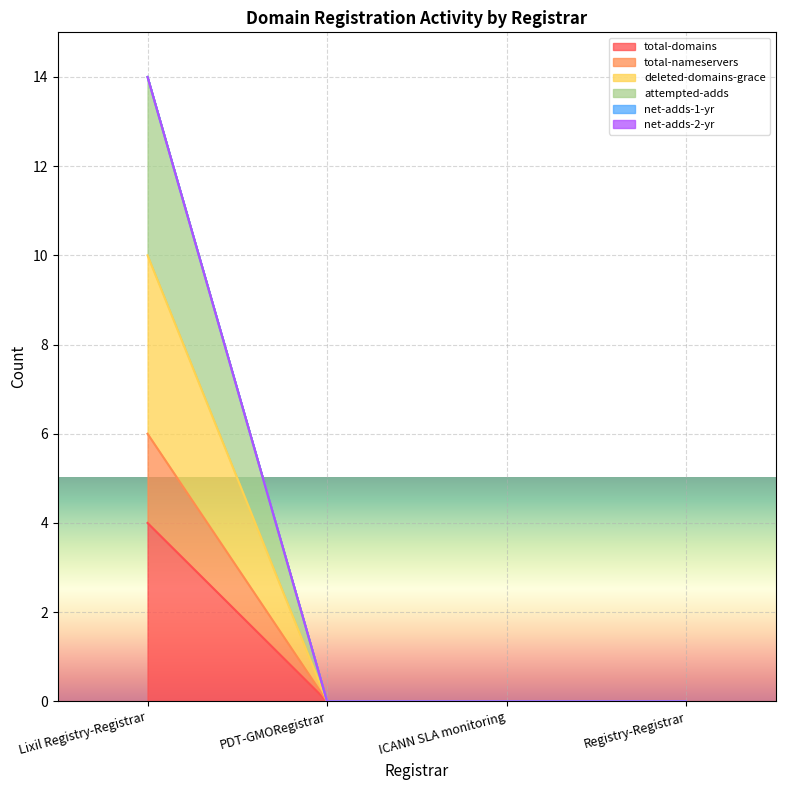

True or false: deleted-domains-grace has a value of 0 at Registry-Registrar.

True